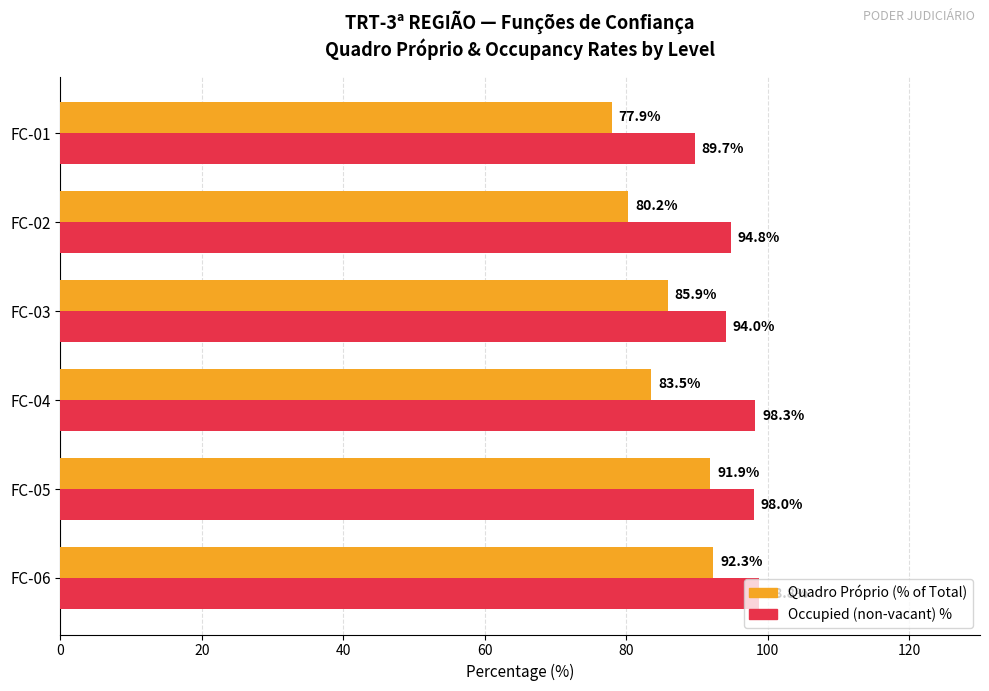

Which series has the widest spread of values?

Quadro Próprio (% of Total)